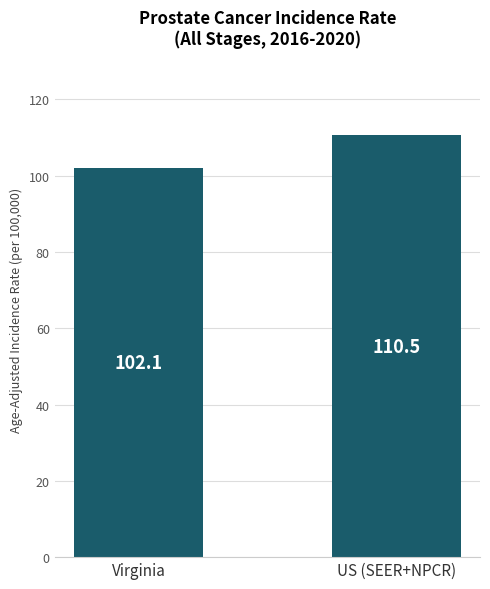

The chart shows a value of 48.1 at US (SEER+NPCR). True or false?

False